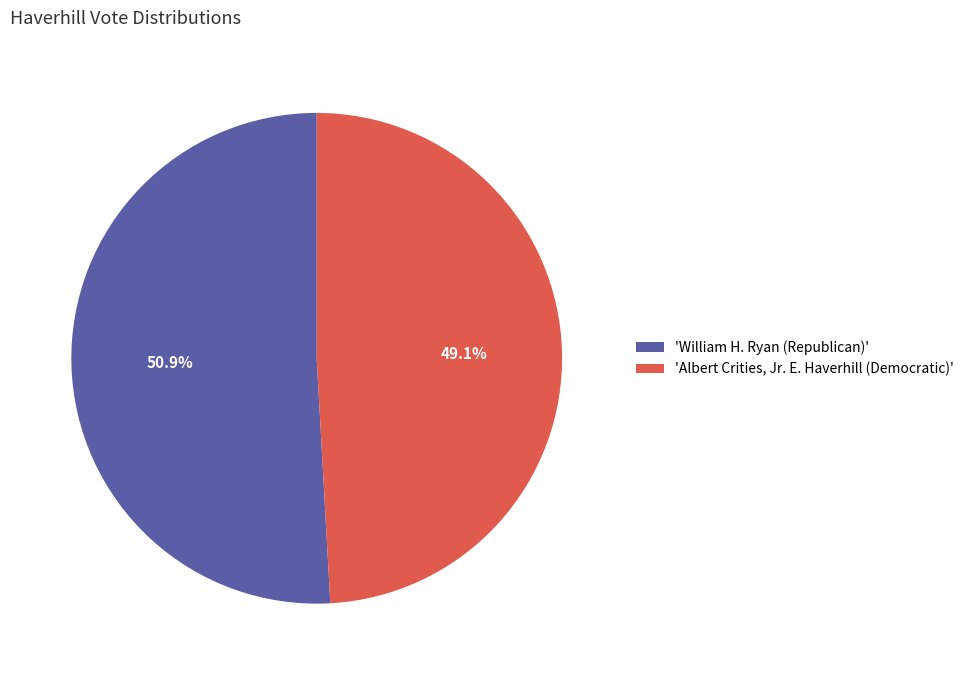

Rank the categories by value from highest to lowest.

'William H. Ryan (Republican)', 'Albert Crities, Jr. E. Haverhill (Democratic)'